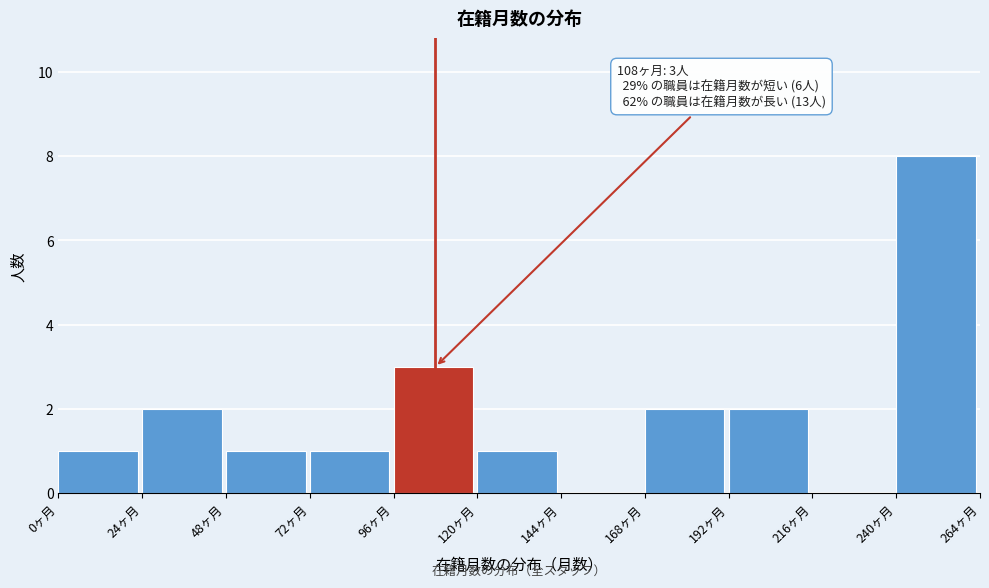

Which range on the x-axis has the tallest bar?

240 to 264